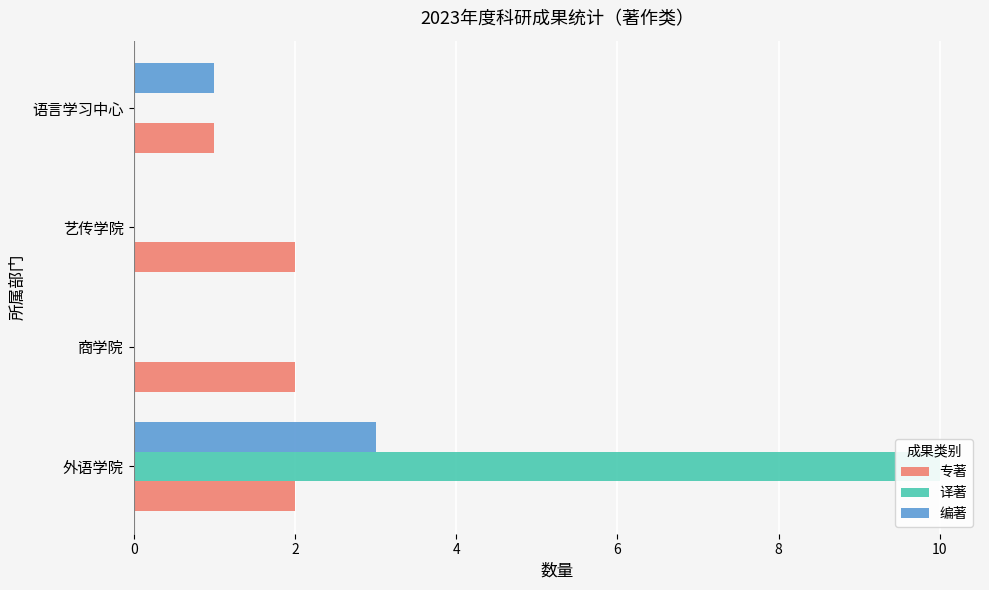

How many positive values does the 译著 series have?

1